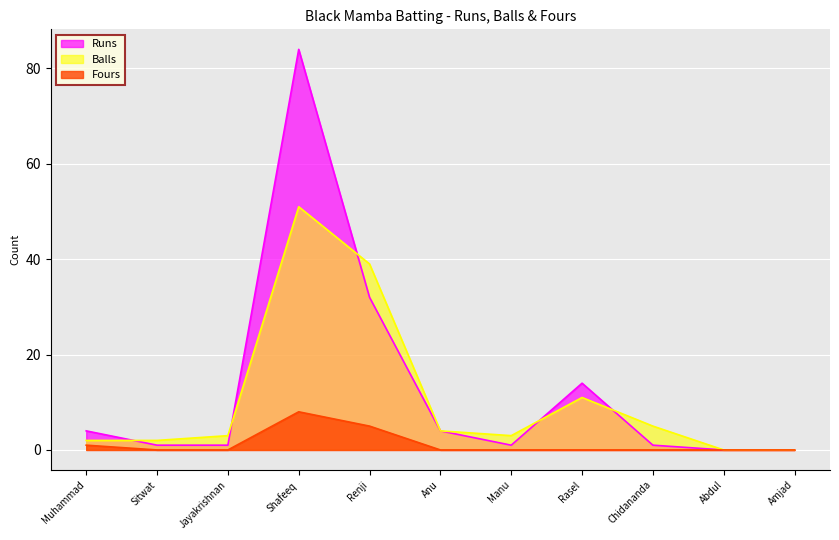

How many categories are shown in the chart?

11